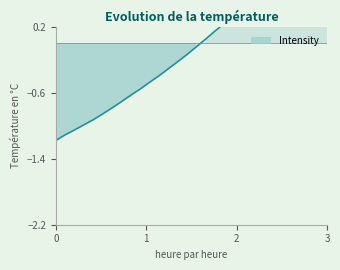

What is the difference between the maximum and second lowest values?

2.6